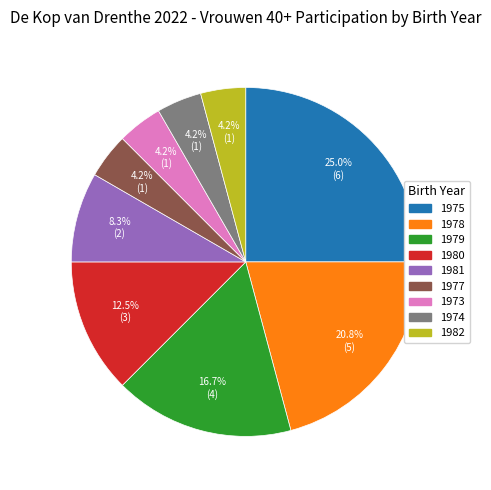

The 1977 slice represents 4% of the pie. True or false?

True